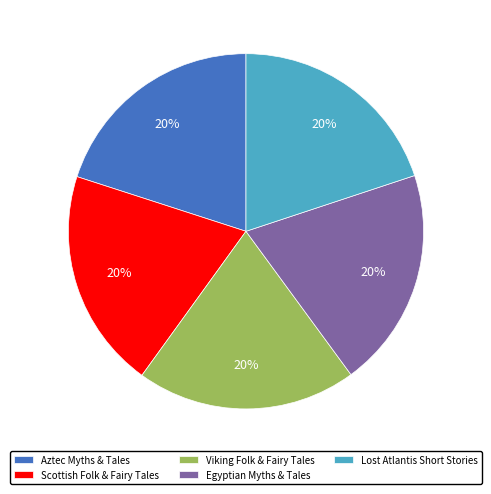

How many segments does this pie chart have?

5